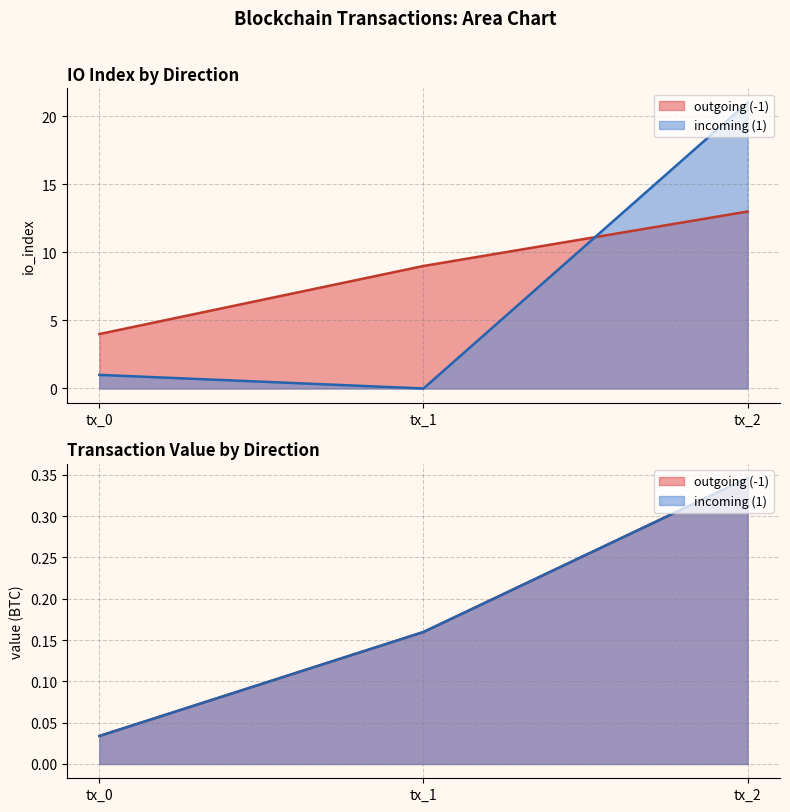

How many lines are shown in the chart?

2